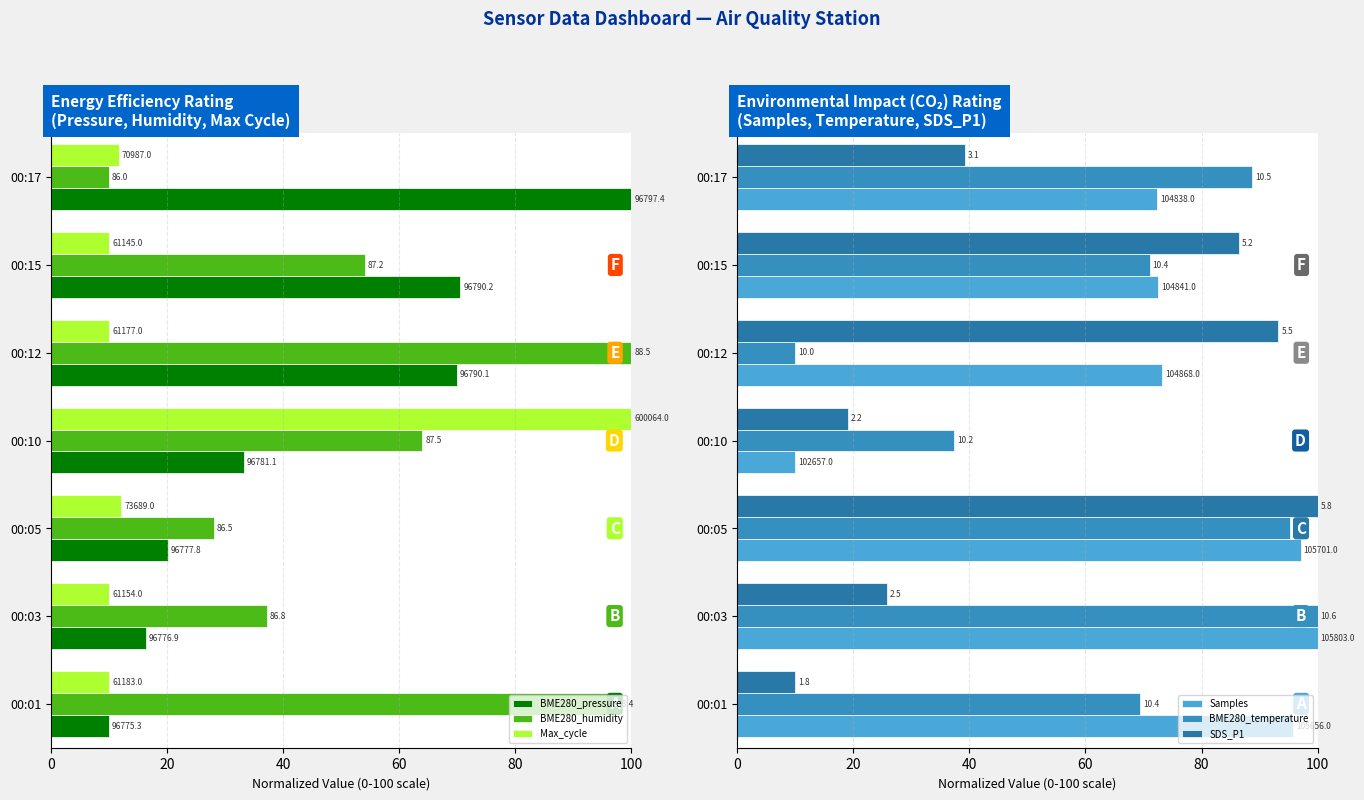

How many bars are there in total?

42